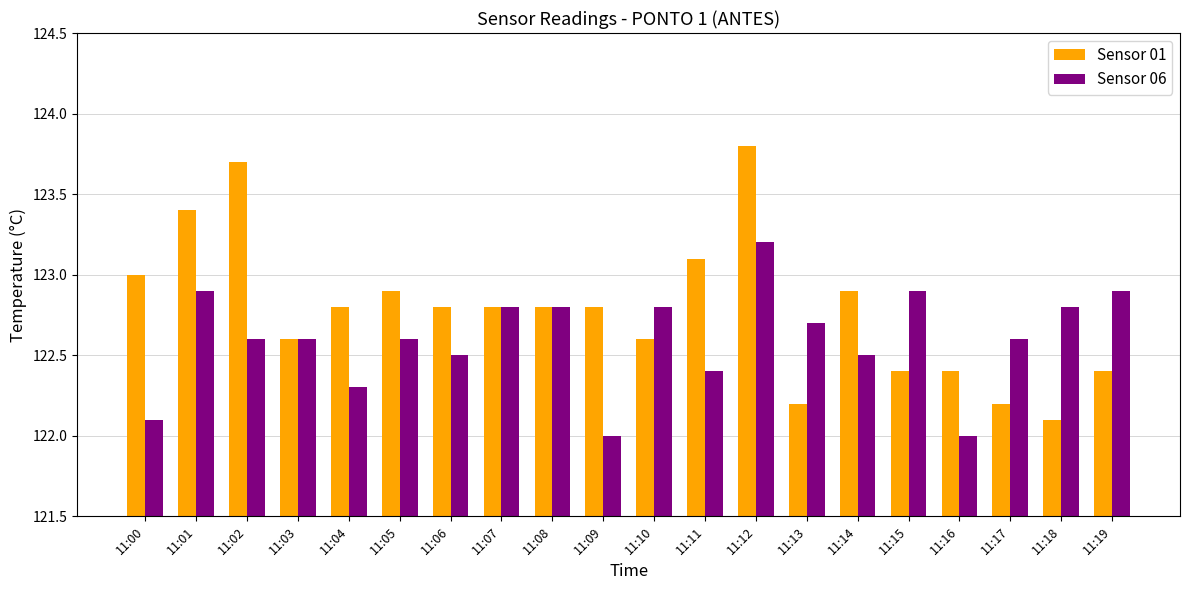

What is the maximum value for Sensor 01?

123.8